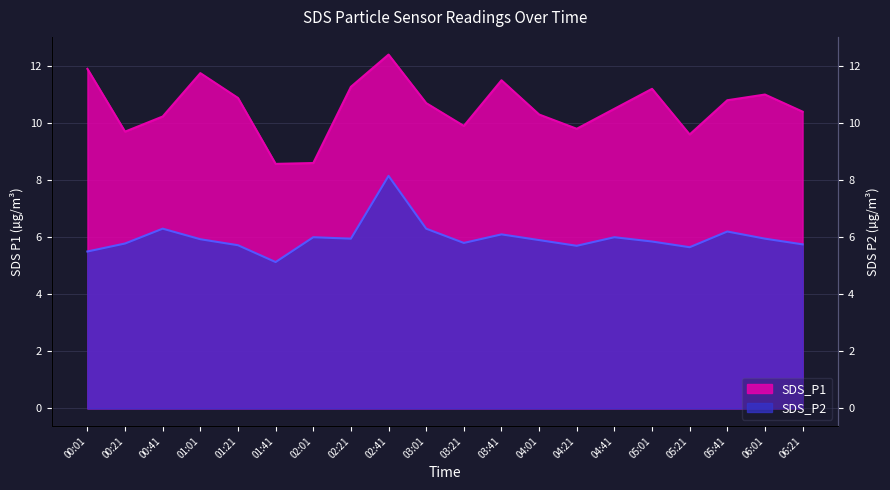

How many lines are shown in the chart?

2